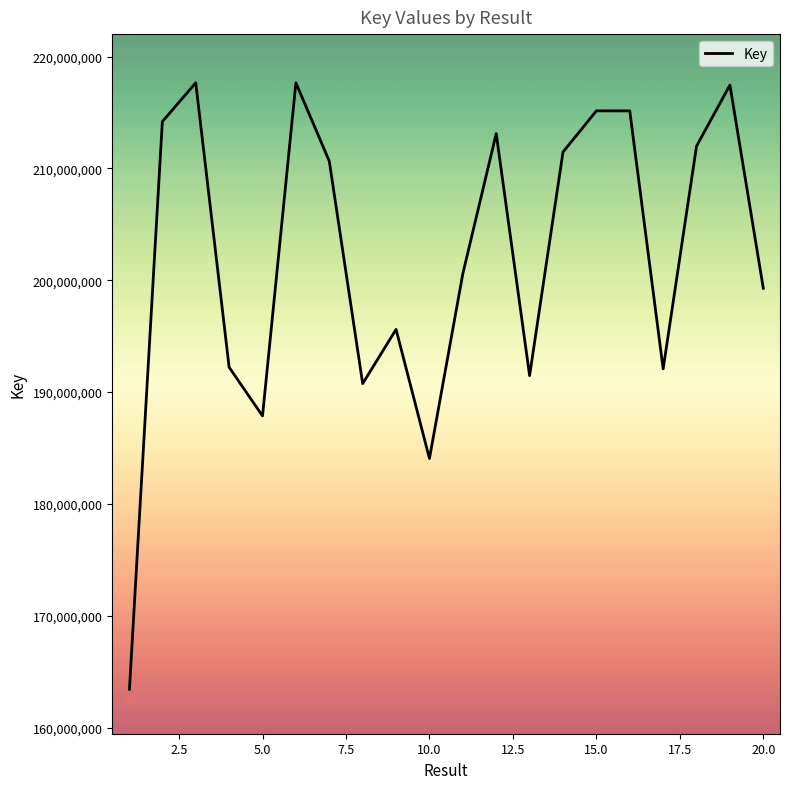

What is the difference between the maximum and minimum values?

54966322